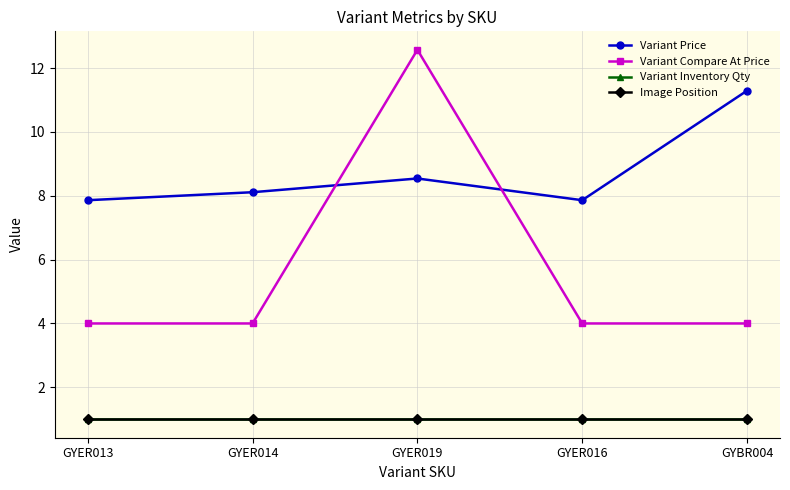

Does the chart have visible grid lines?

Yes